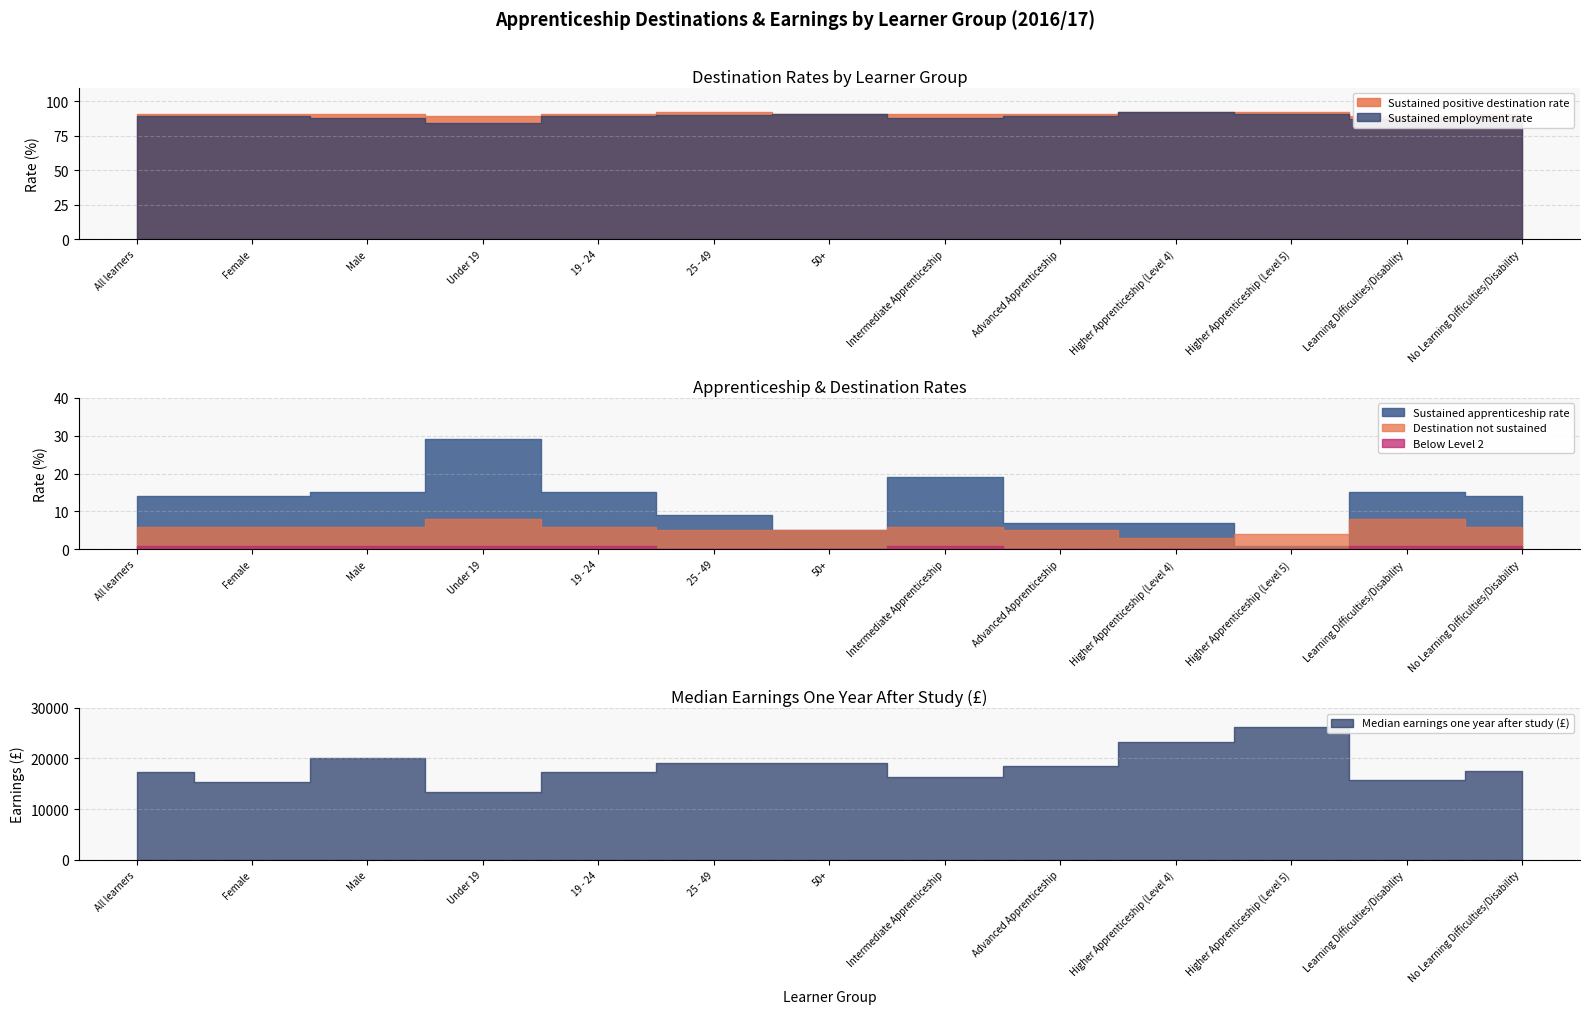

Which series changed the most between All learners and Under 19?

Median earnings